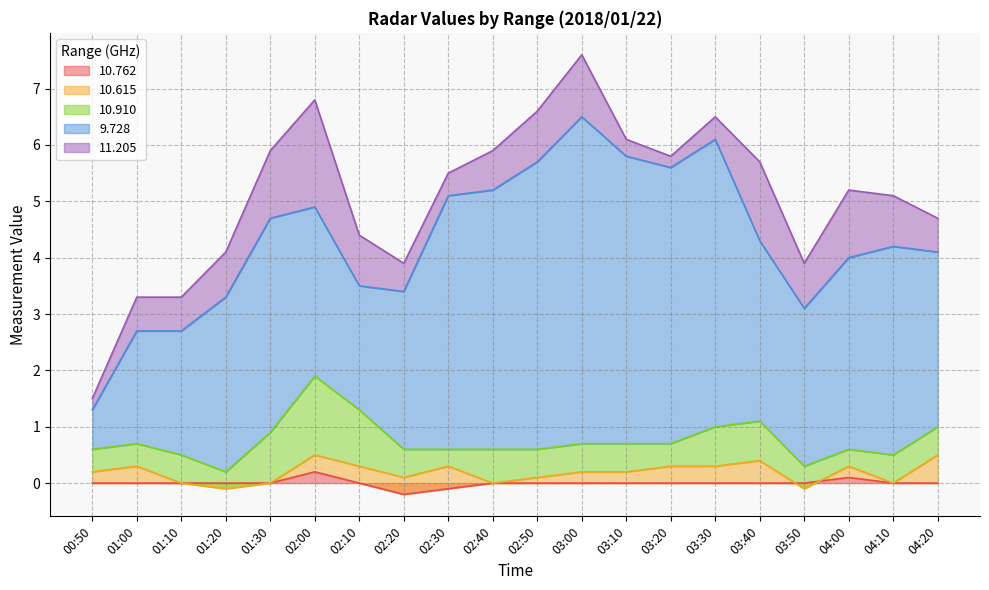

At which category is the sum across all series the highest?

03:00